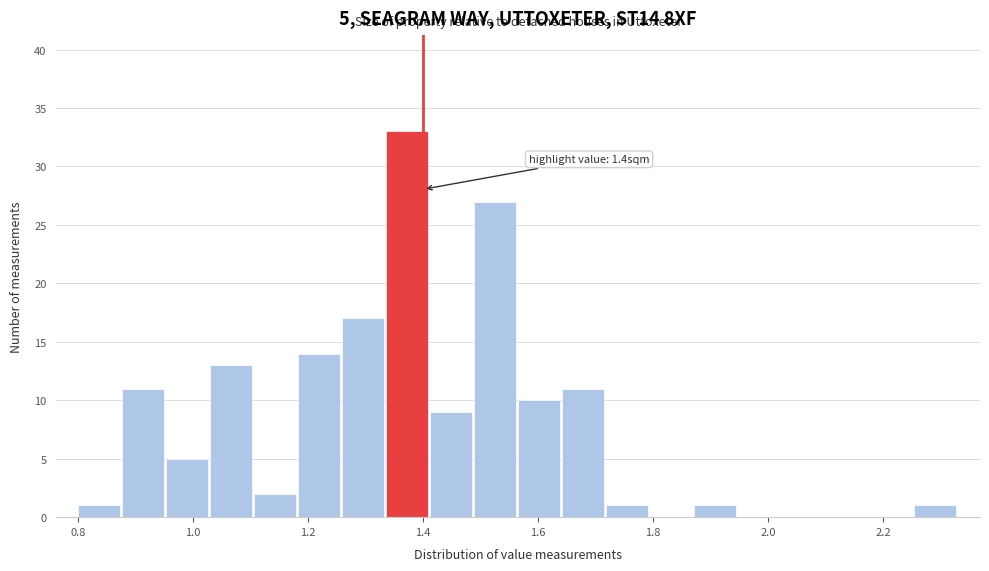

Around what value on the x-axis is the tallest bar? Give the approximate position of its centre, as read against the axis.

1.38